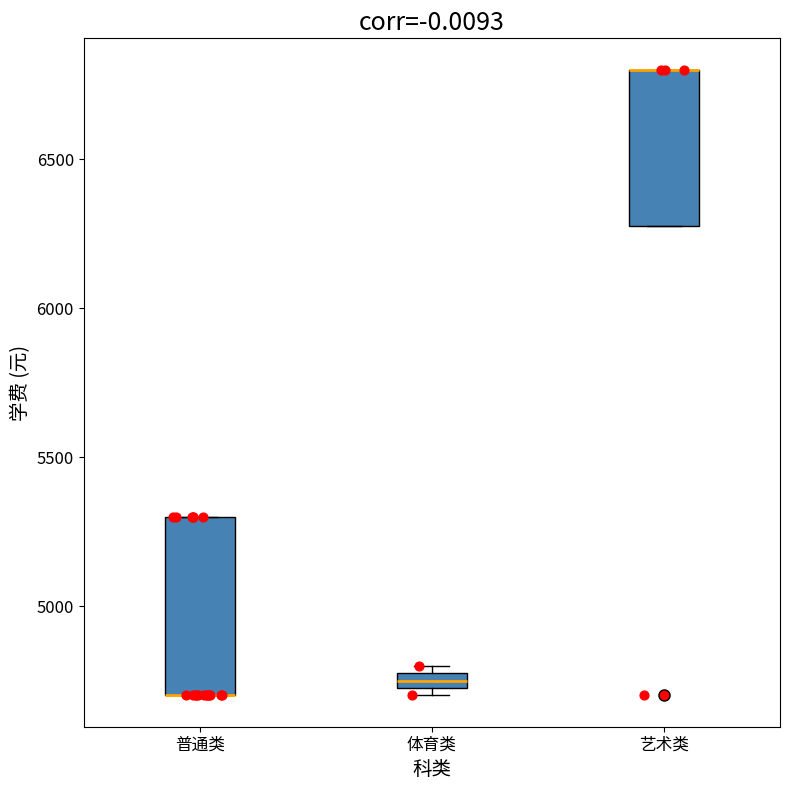

Which box is the tallest, from its lower edge to its upper edge?

普通类